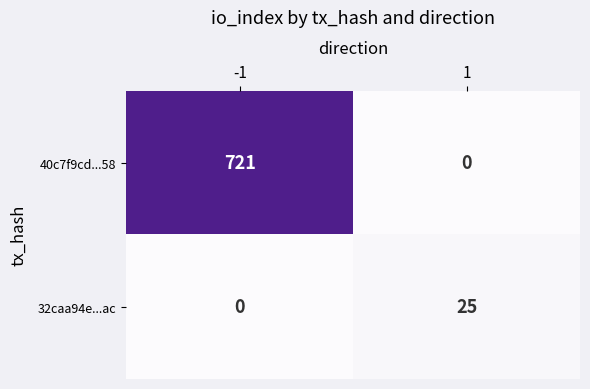

Which category has the highest value across all series?

-1